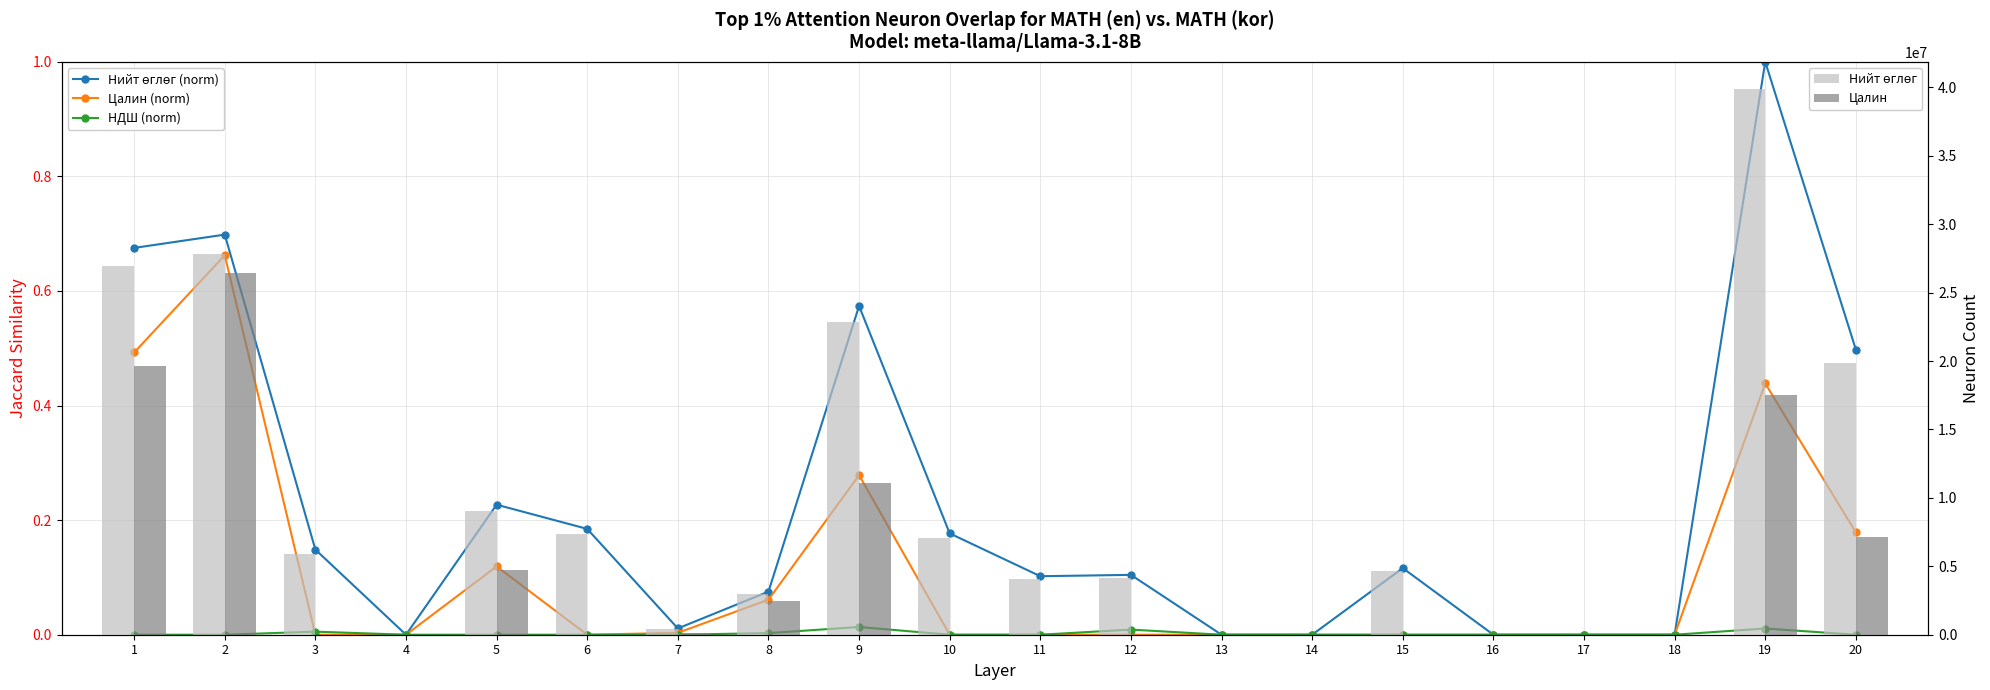

What is the average value of the Цалин (norm) series?

0.1